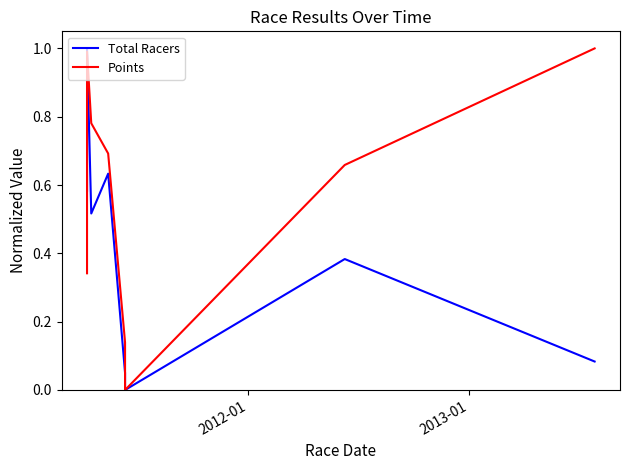

Is this an area chart (filled region under the line)?

No